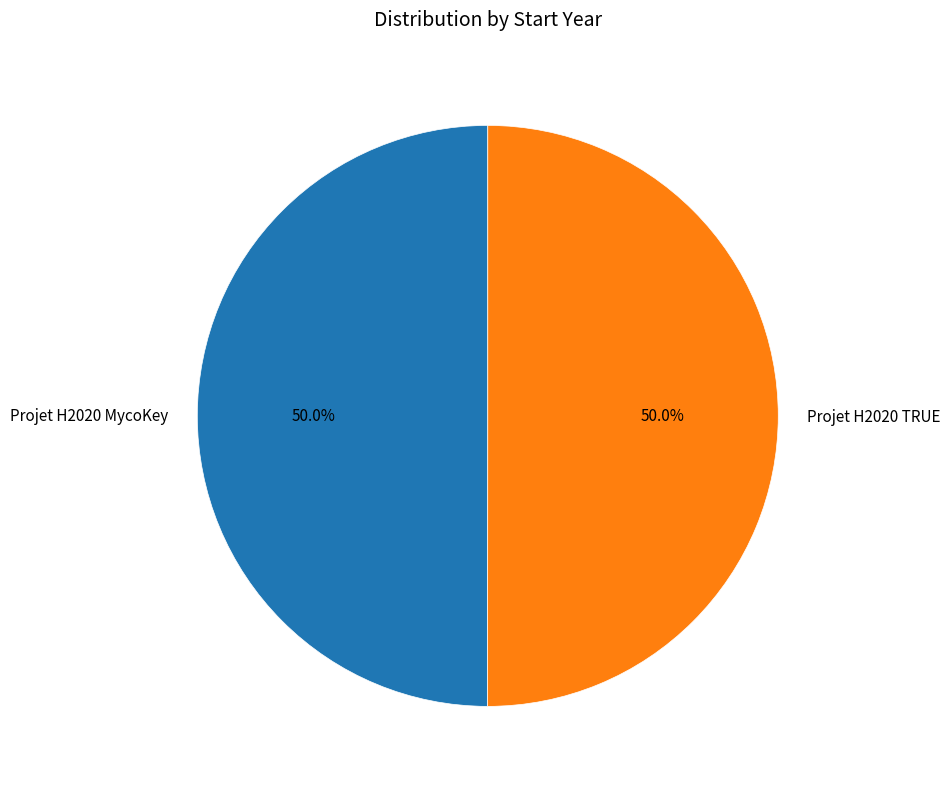

What is the ratio of the value at Projet H2020 TRUE to the value at Projet H2020 MycoKey?

1.0